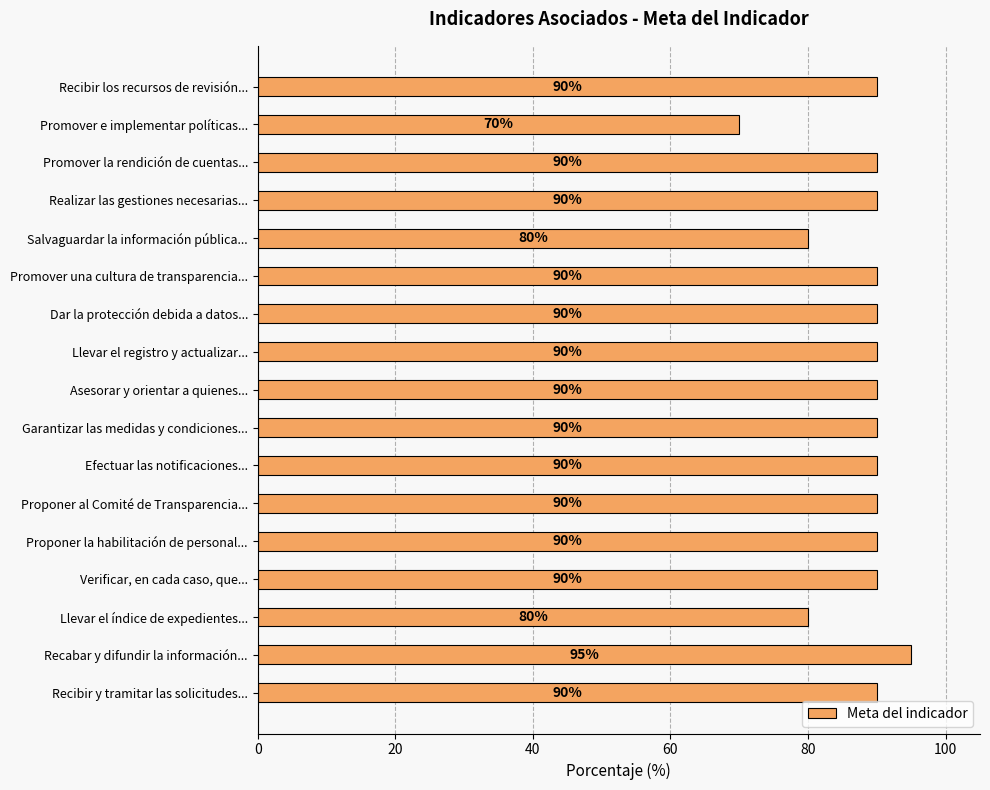

Is it true that the value at Realizar las gestiones necesarias... is 90?

True